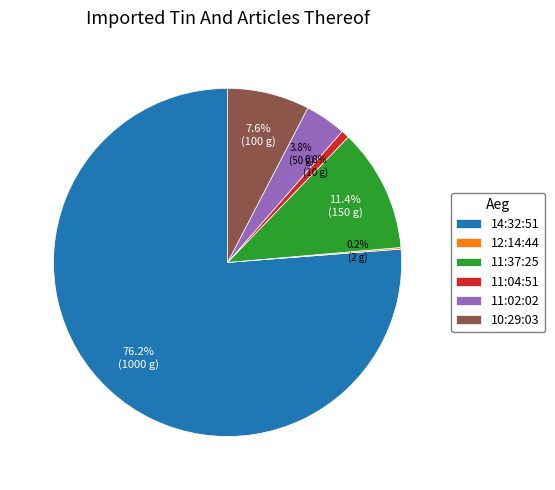

Which slice is the largest?

14:32:51